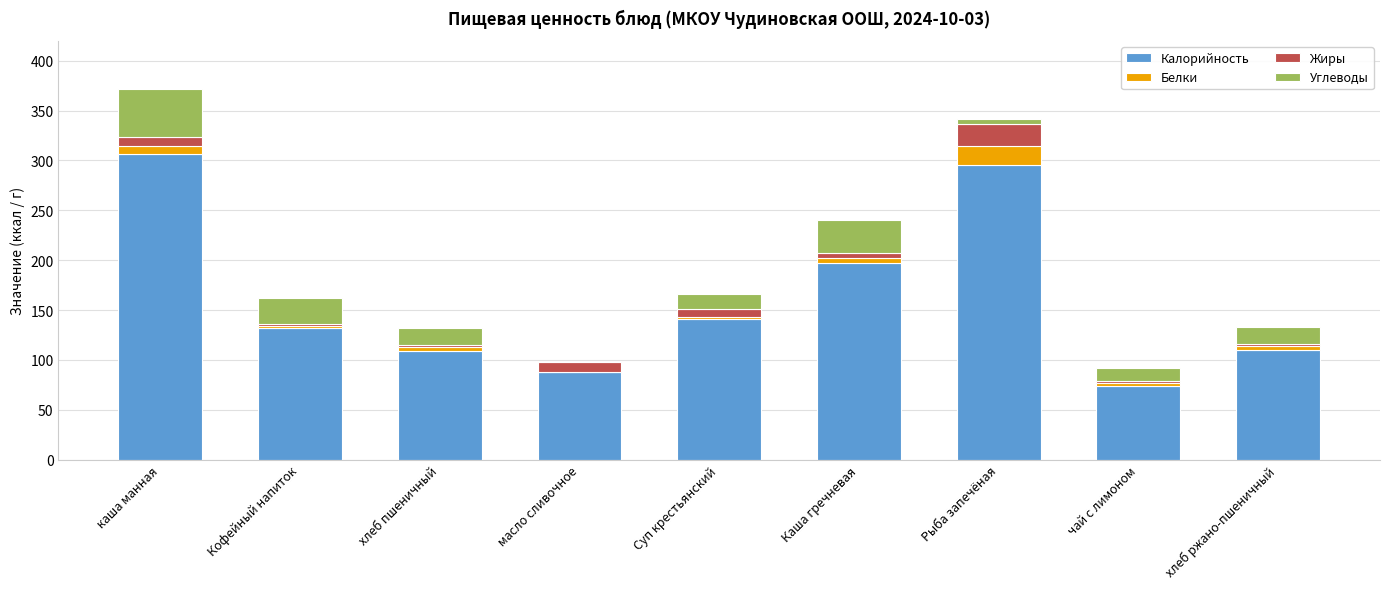

Where is Калорийность nearest to the value 190?

Каша гречневая